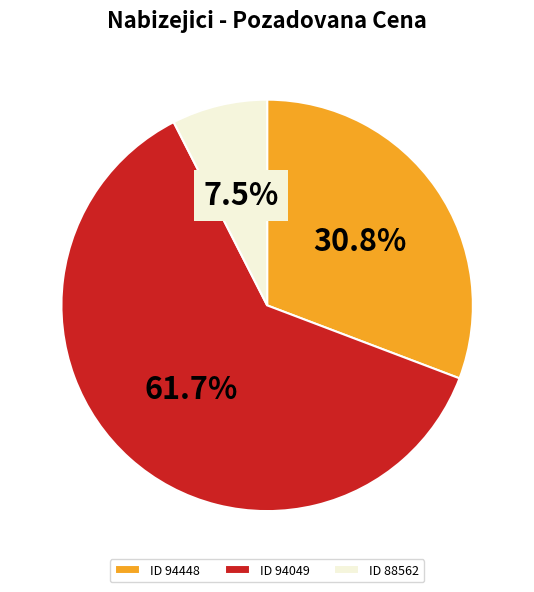

Rank the categories by value from lowest to highest.

ID 88562, ID 94448, ID 94049